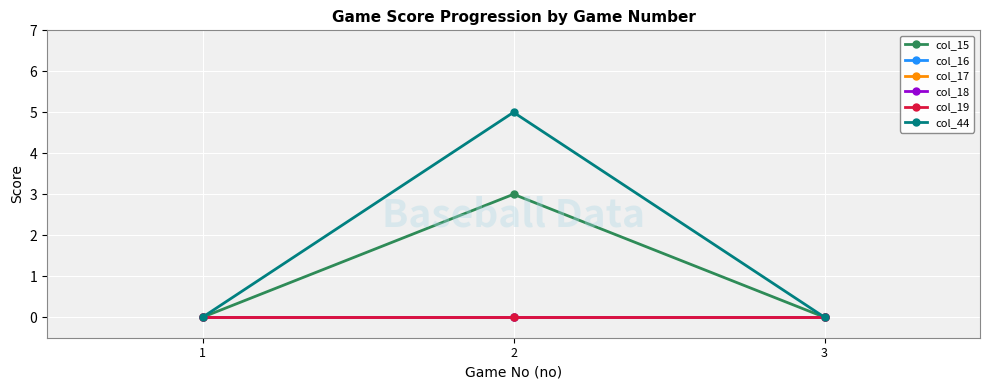

Which category has the lowest value across all series?

1